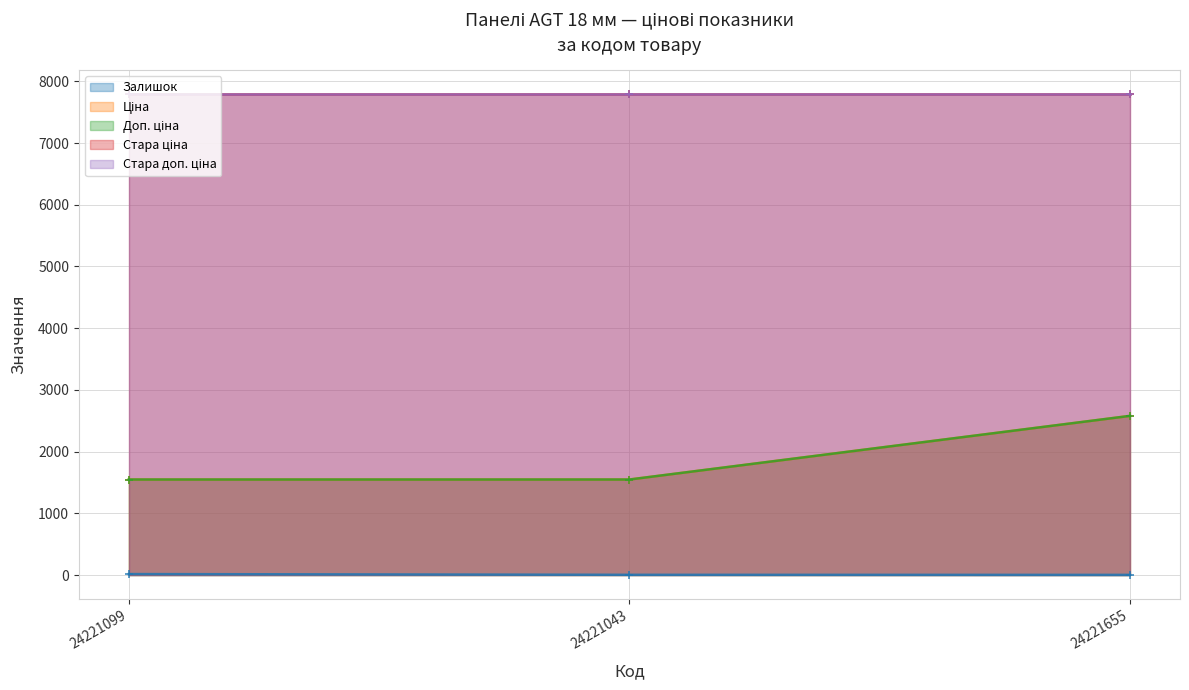

True or false: Залишок has a value of 4.0 at 24221043.

True